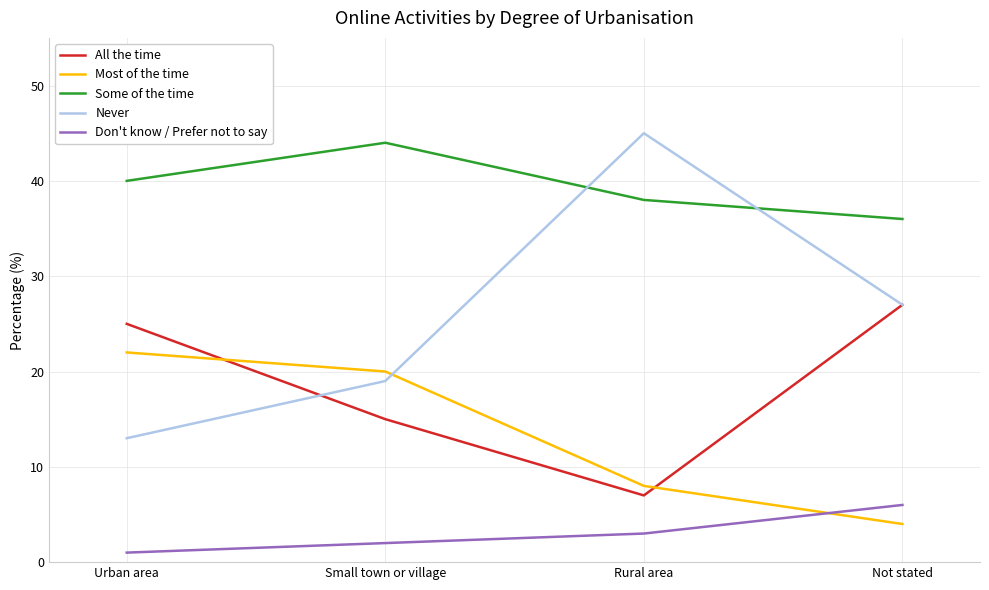

What is the difference between the maximum and second lowest values in the Some of the time series?

6